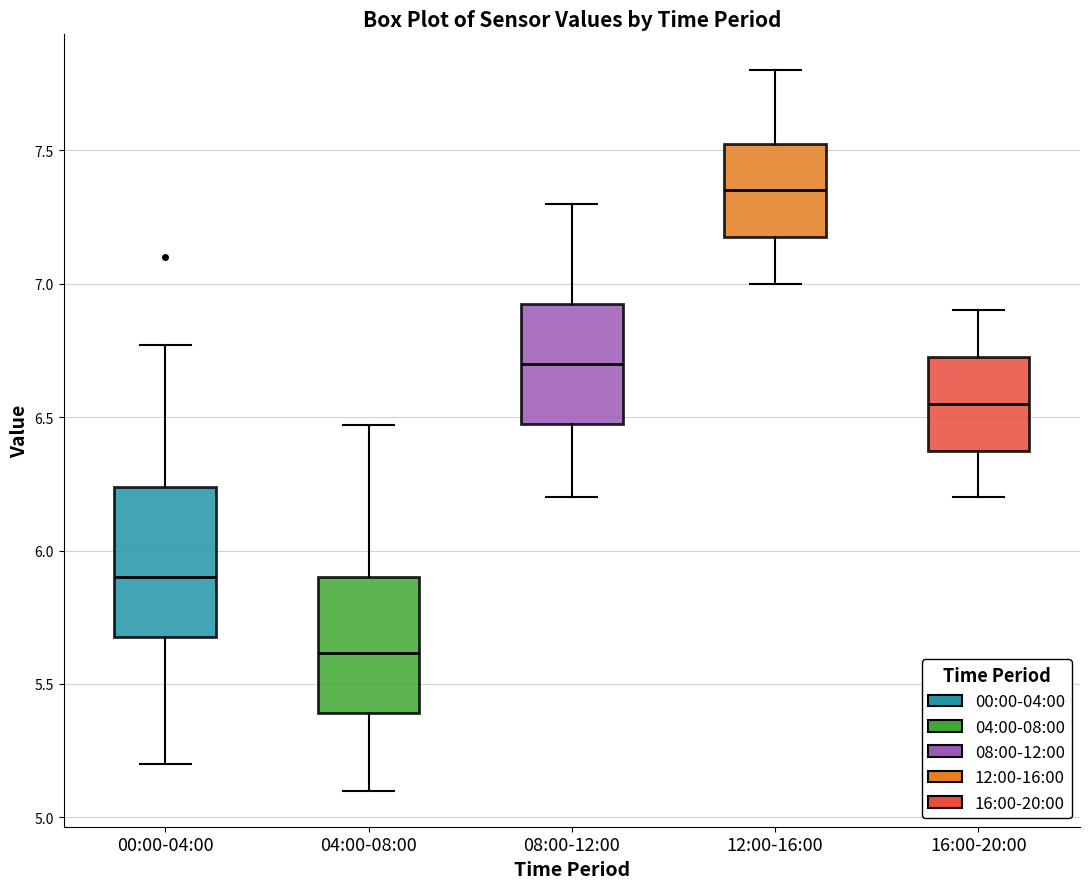

Reading left to right, transcribe this box plot: for each box, give where its median line is, the range the box spans, and where its two whiskers end, as read against the y-axis. The values are not printed on the chart, so give them approximately, as read against the axis.

00:00-04:00: median 5.90, box 5.70 to 6.25, whiskers 5.20 to 6.75
04:00-08:00: median 5.60, box 5.40 to 5.90, whiskers 5.10 to 6.45
08:00-12:00: median 6.70, box 6.50 to 6.95, whiskers 6.20 to 7.30
12:00-16:00: median 7.35, box 7.20 to 7.55, whiskers 7.00 to 7.80
16:00-20:00: median 6.55, box 6.40 to 6.75, whiskers 6.20 to 6.90